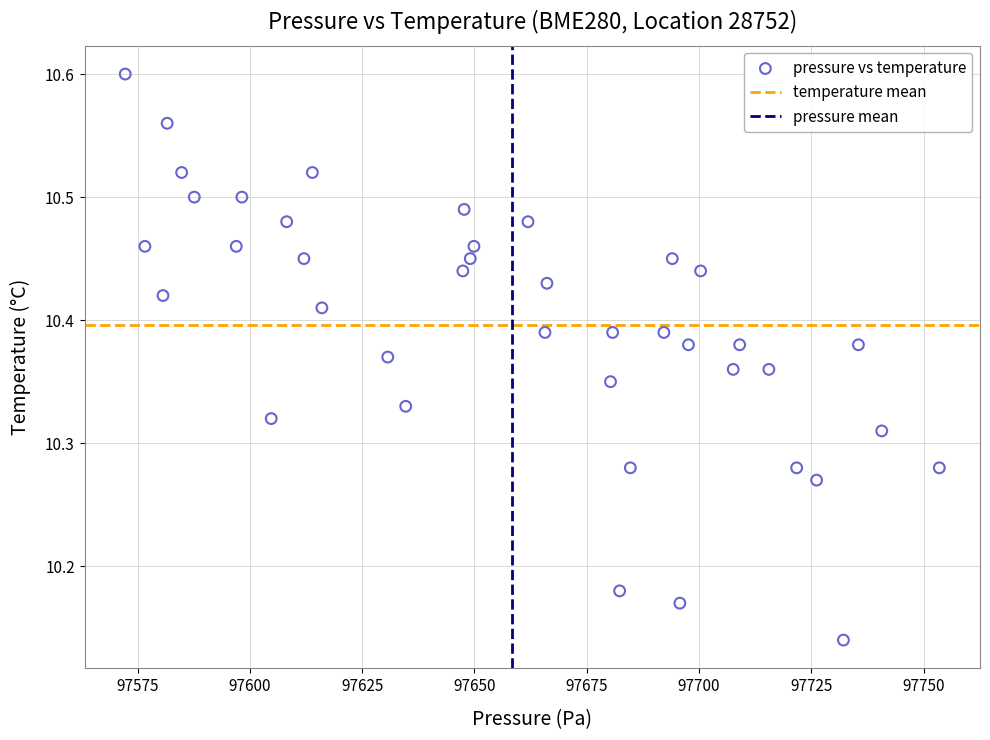

What is the range of X values (max minus min)?

181.2